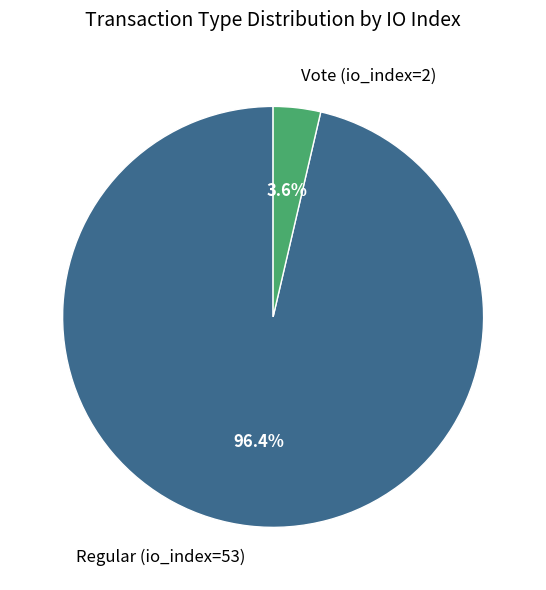

Is it true that Vote (io_index=2) is 18% of the pie?

False